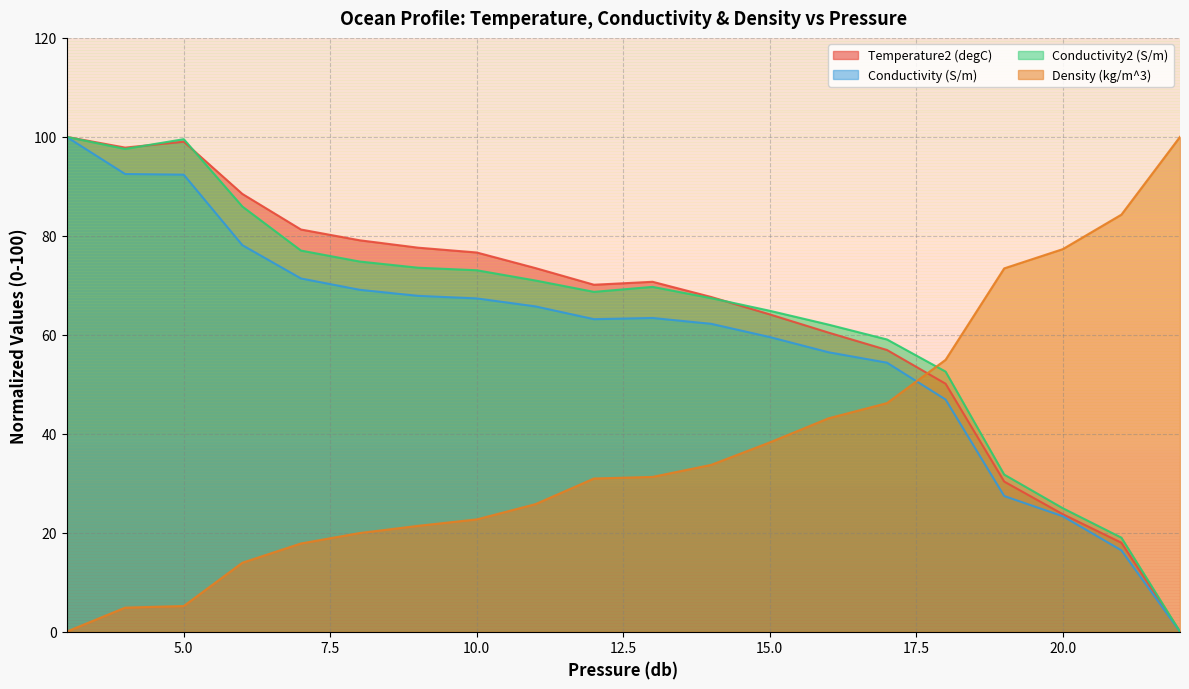

True or false: Conductivity (S/m) has more than 0 points higher than both neighbors.

True